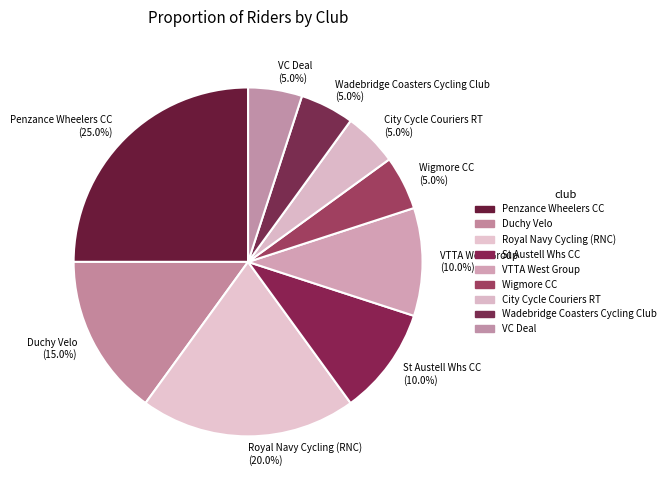

Combined, do City Cycle Couriers RT and VTTA West Group account for over 50%?

No